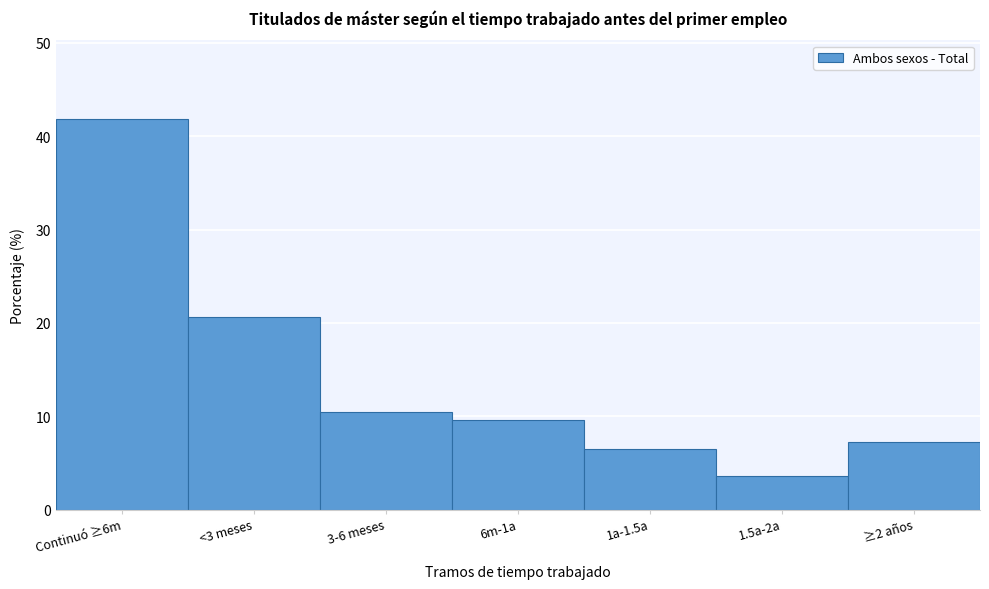

Reading left to right, extract all data points from this chart.

Continuó ≥6m=41.9	<3 meses=20.6	3-6 meses=10.5	6m-1a=9.6	1a-1.5a=6.5	1.5a-2a=3.6	≥2 años=7.2